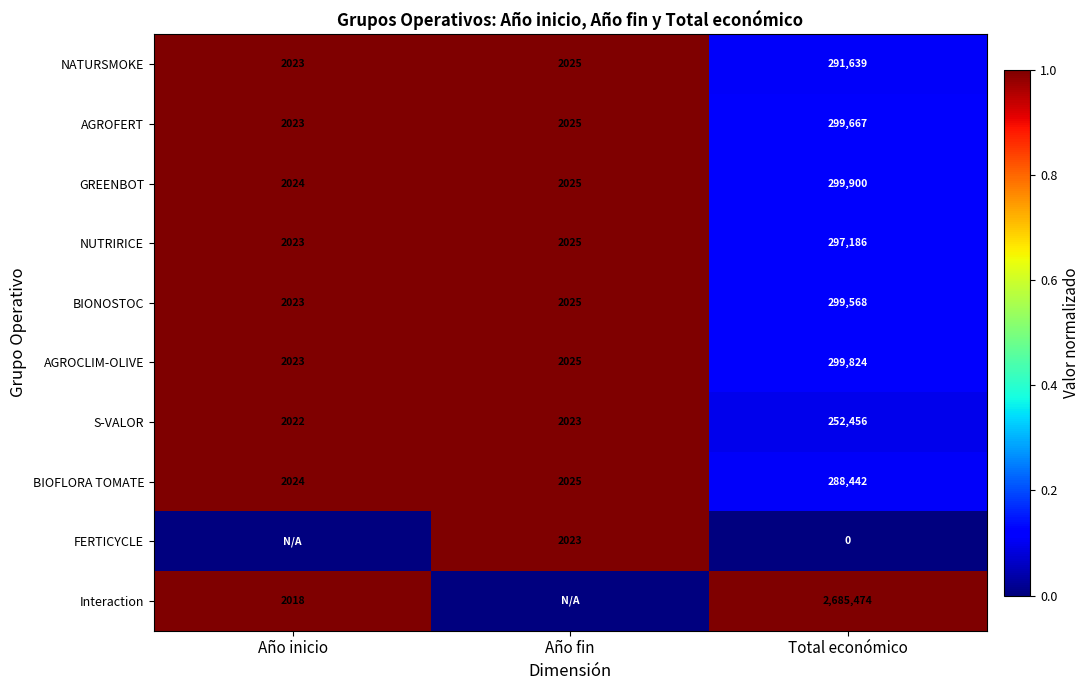

Count the number of categories in the chart.

3